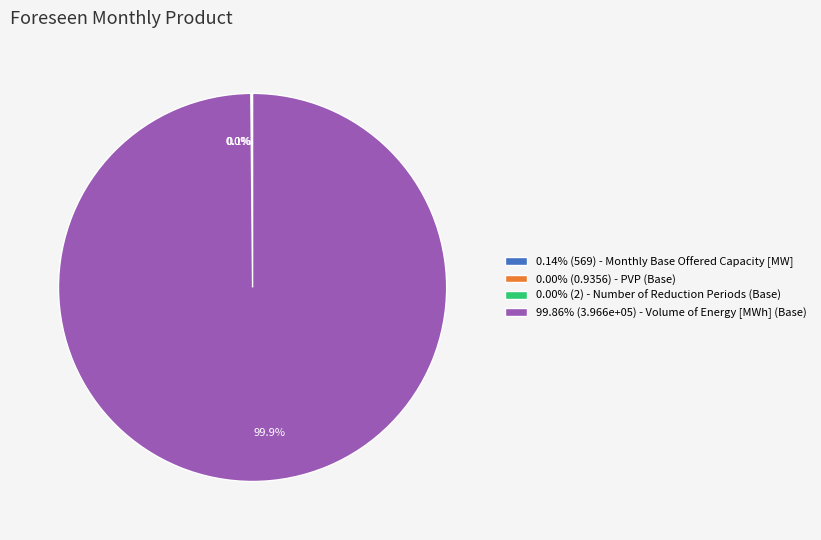

What percentage is NOT represented by 99.86% (3.966e+05) - Volume of Energy [MWh] (Base)?

0.1%